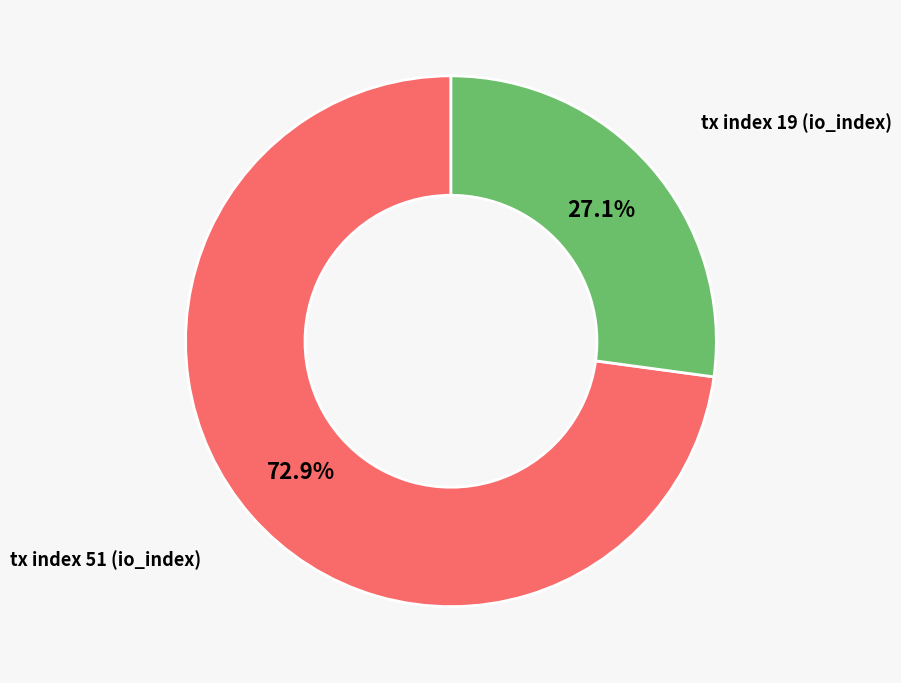

To the nearest percent, what percentage of the pie is tx index 51?

73%